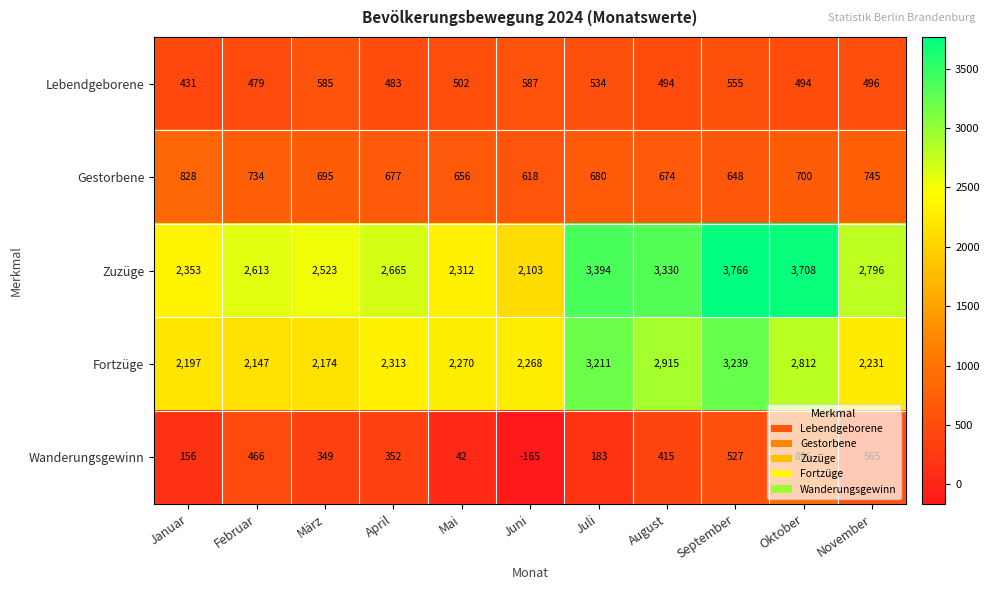

Which series has the largest range (max minus min)?

Zuzüge